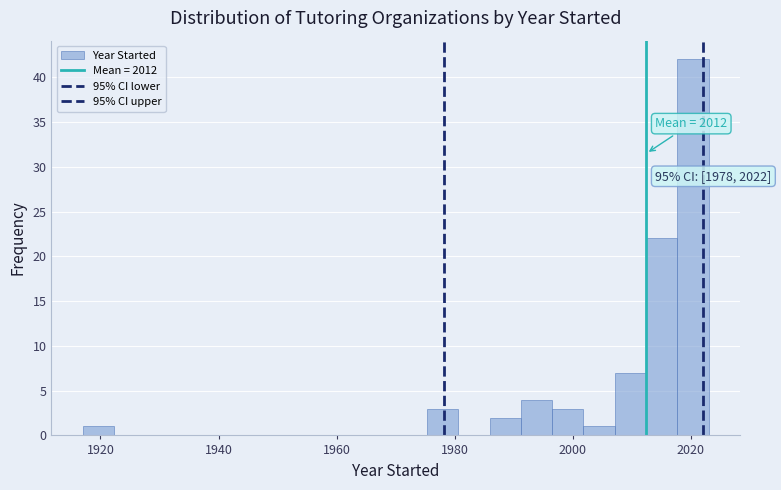

Around what value on the x-axis is the tallest bar? Give the approximate position of its centre, as read against the axis.

2020